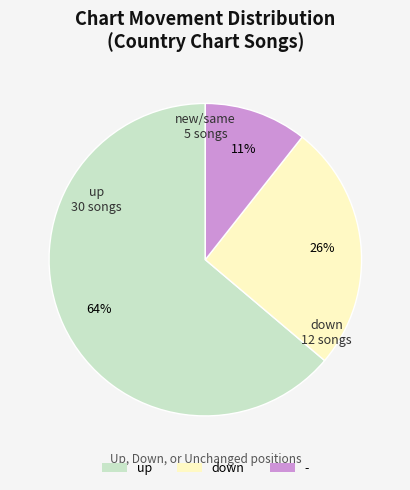

Is the sum of down and up greater than half?

Yes